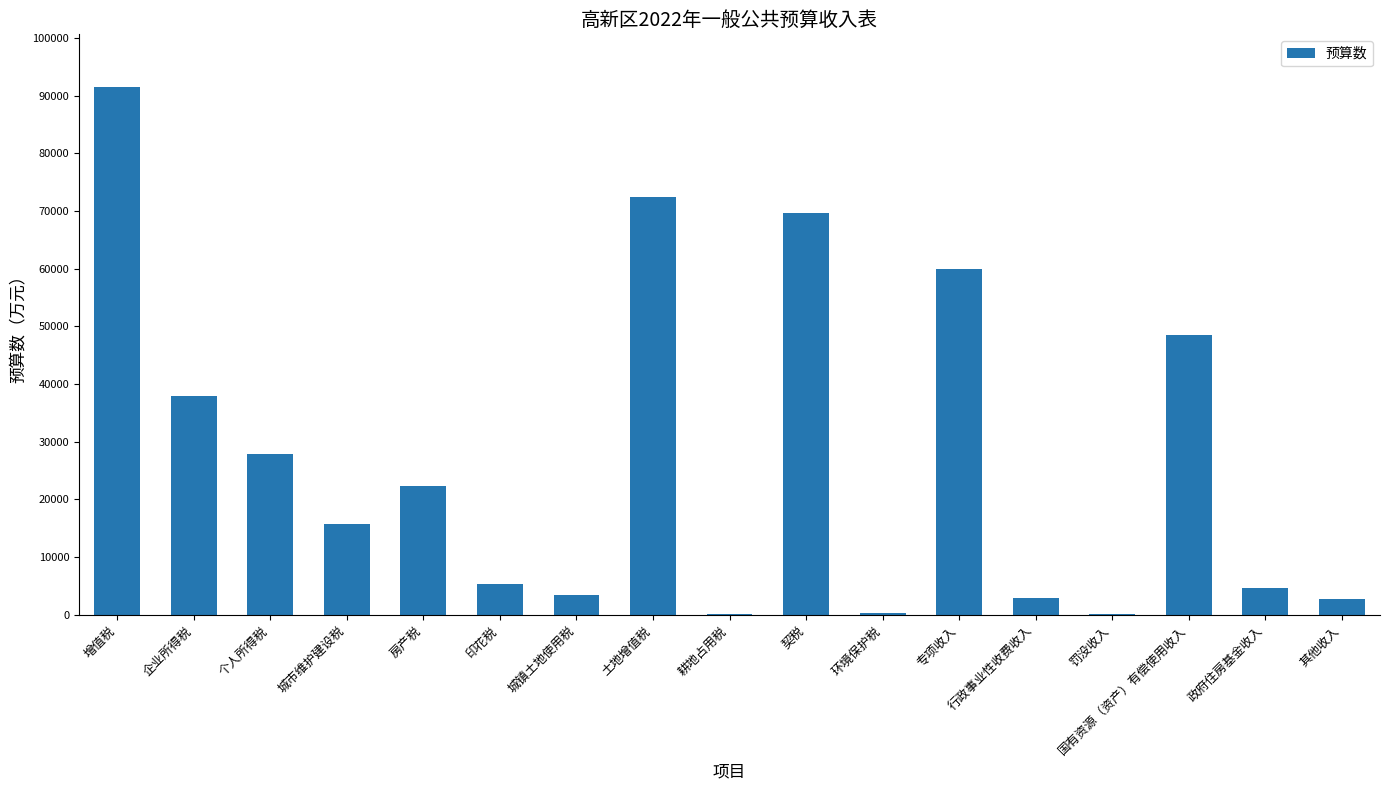

Which has a higher value, 城市维护建设税 or 土地增值税?

土地增值税